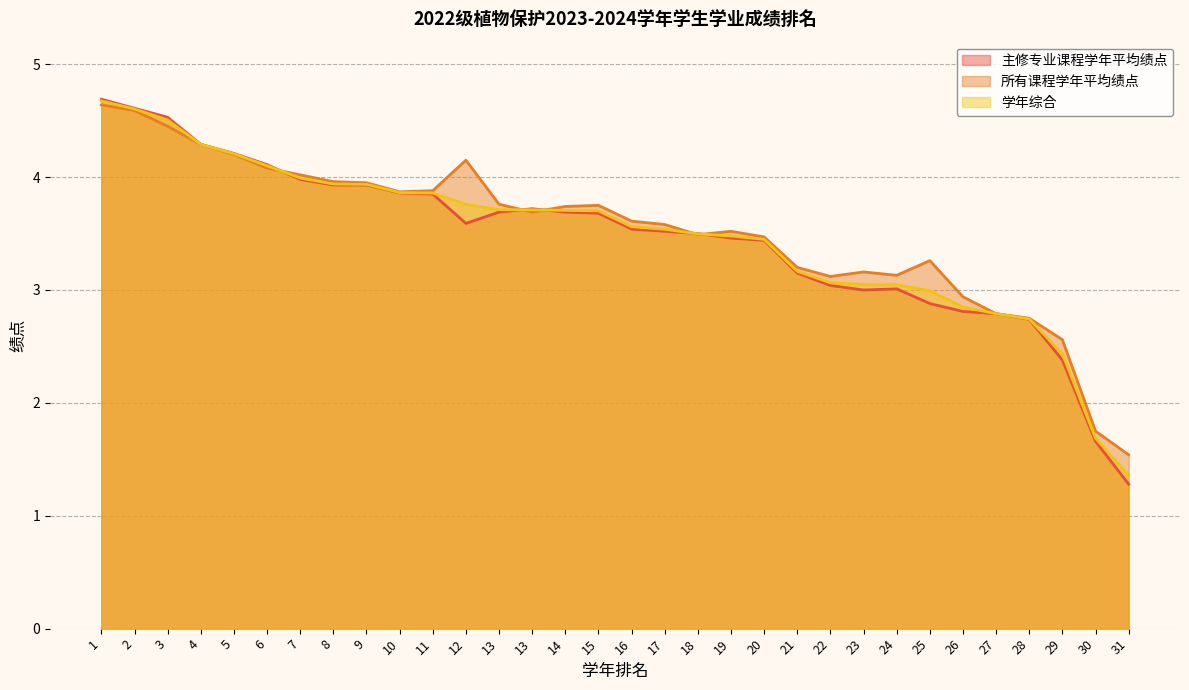

At which category does 所有课程学年平均绩点 reach its first local peak?

12